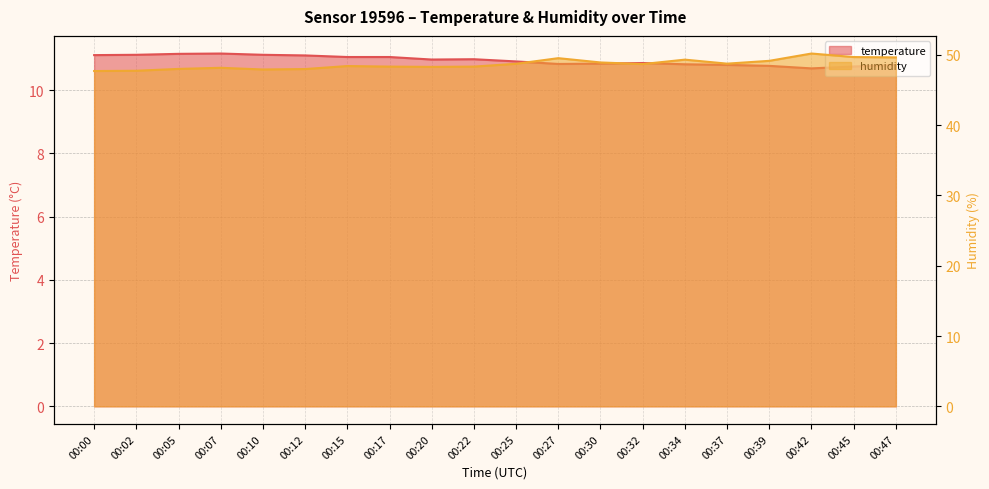

How many data points in humidity are above 48?

16